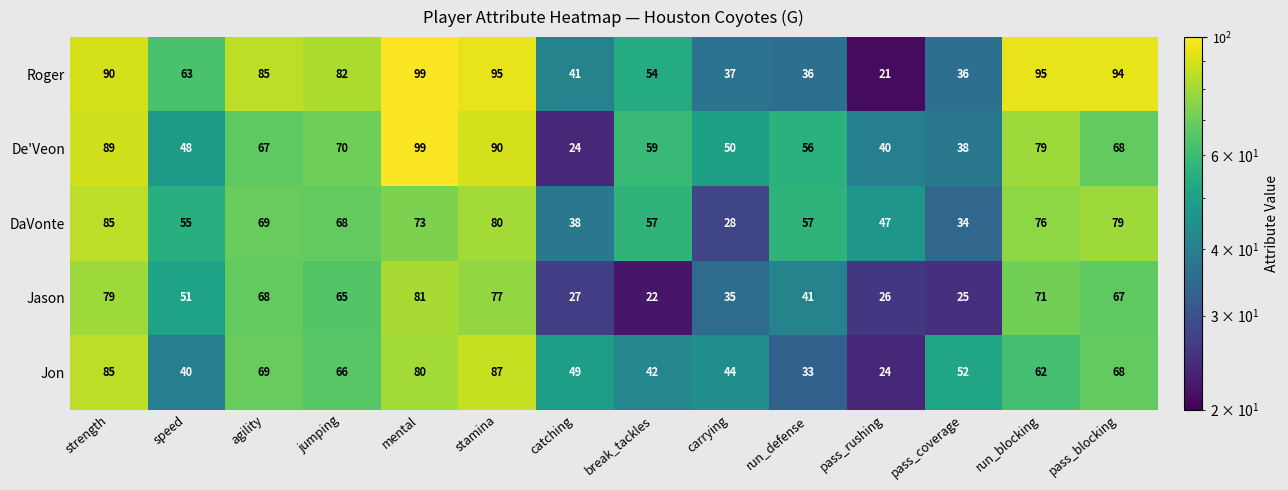

Where does the Jon series first go above 62?

strength